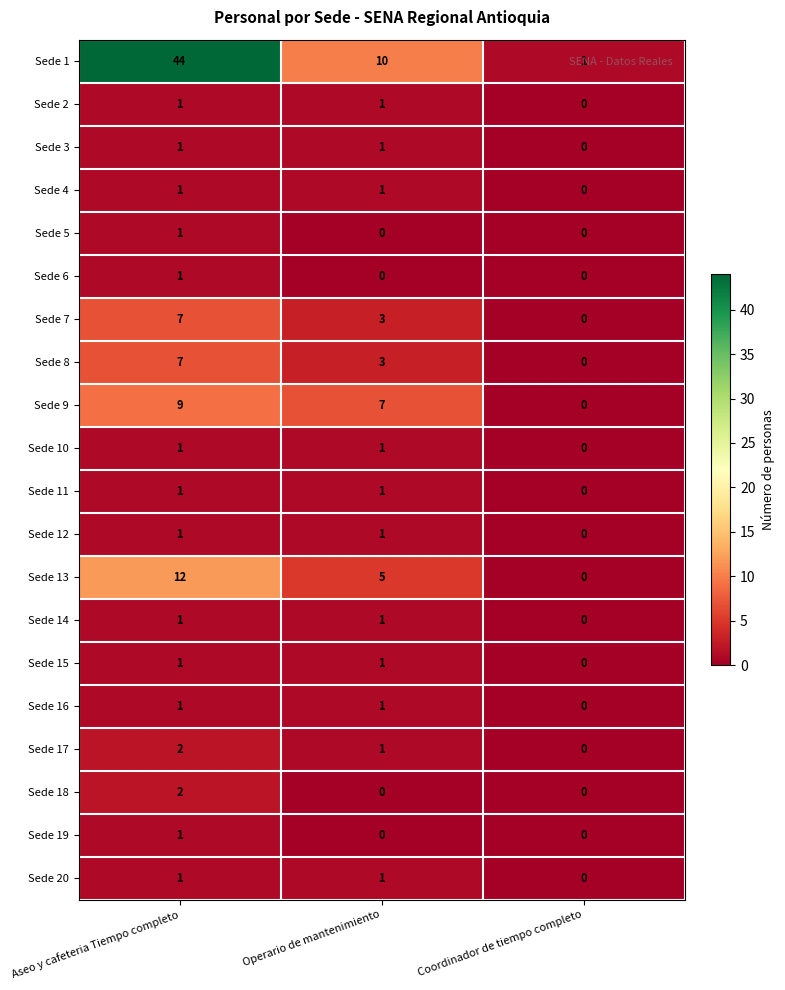

Which series has the largest total across all categories?

Sede 1